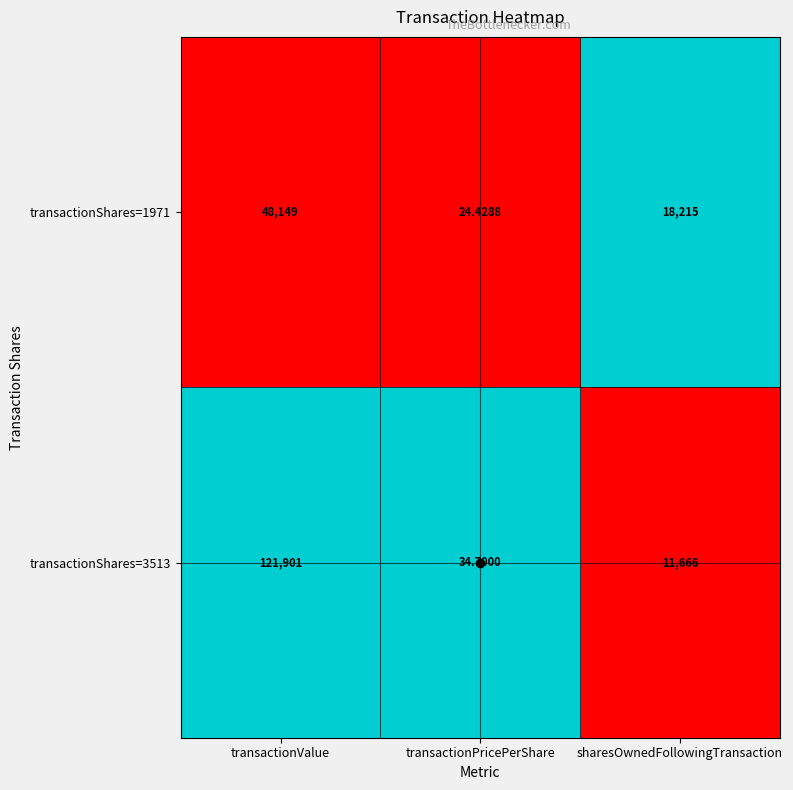

Count the number of categories in the chart.

3